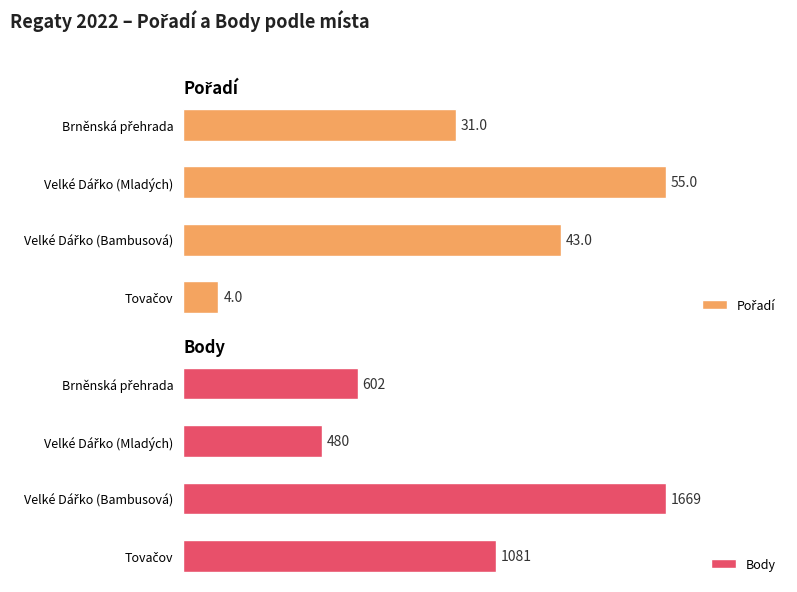

Reading left to right, transcribe all the data shown in this chart.

Pořadí: 4	43	55	31
Body: 1081	1669	480	602